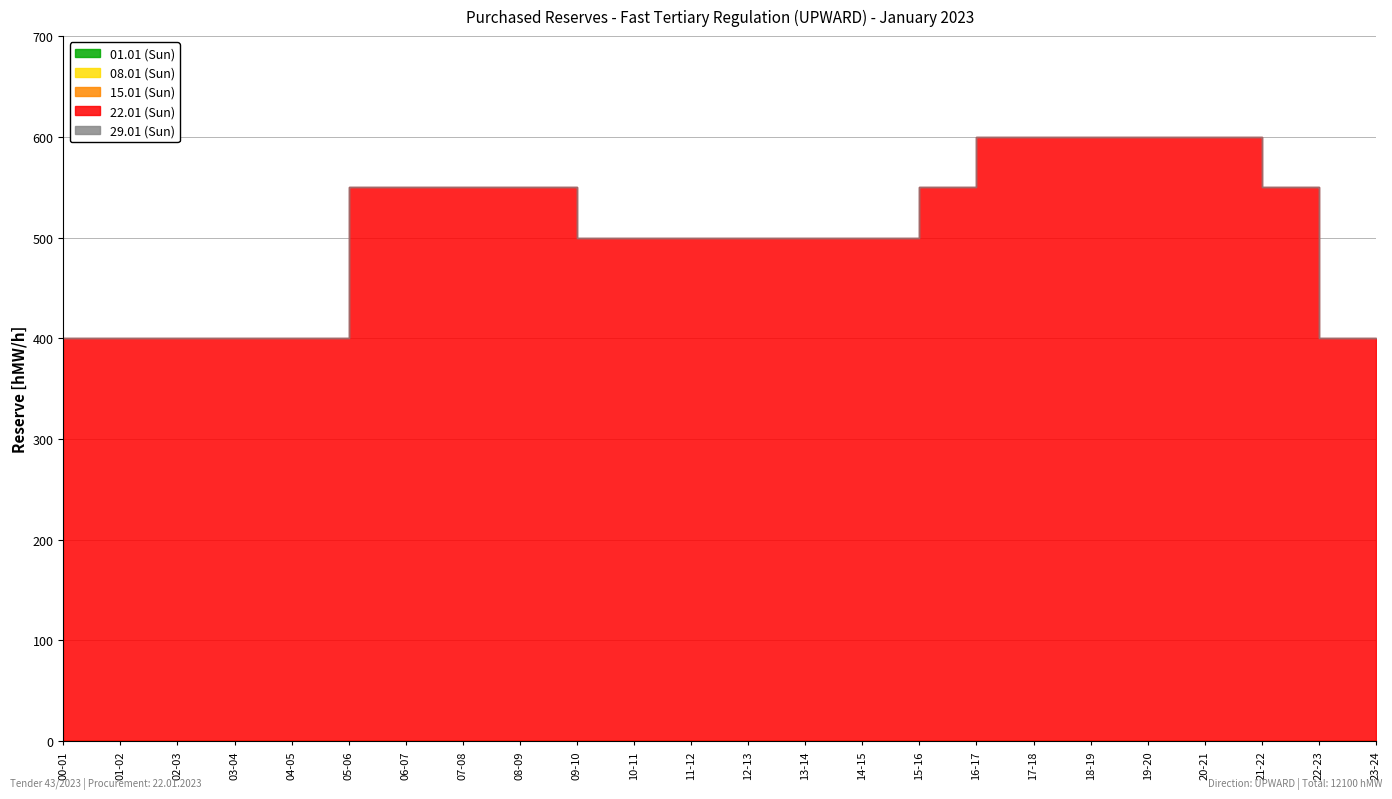

Where is 08.01 (Sun) nearest to the value 0?

00-01